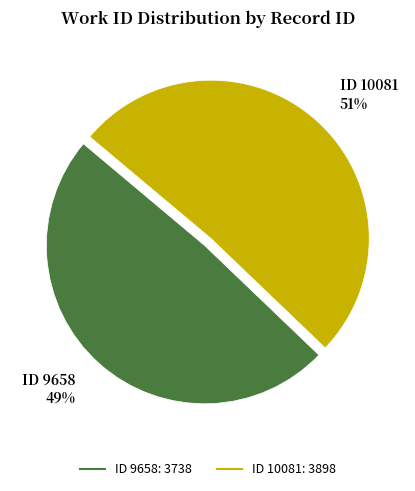

Is there any slice that represents more than half of the pie?

Yes